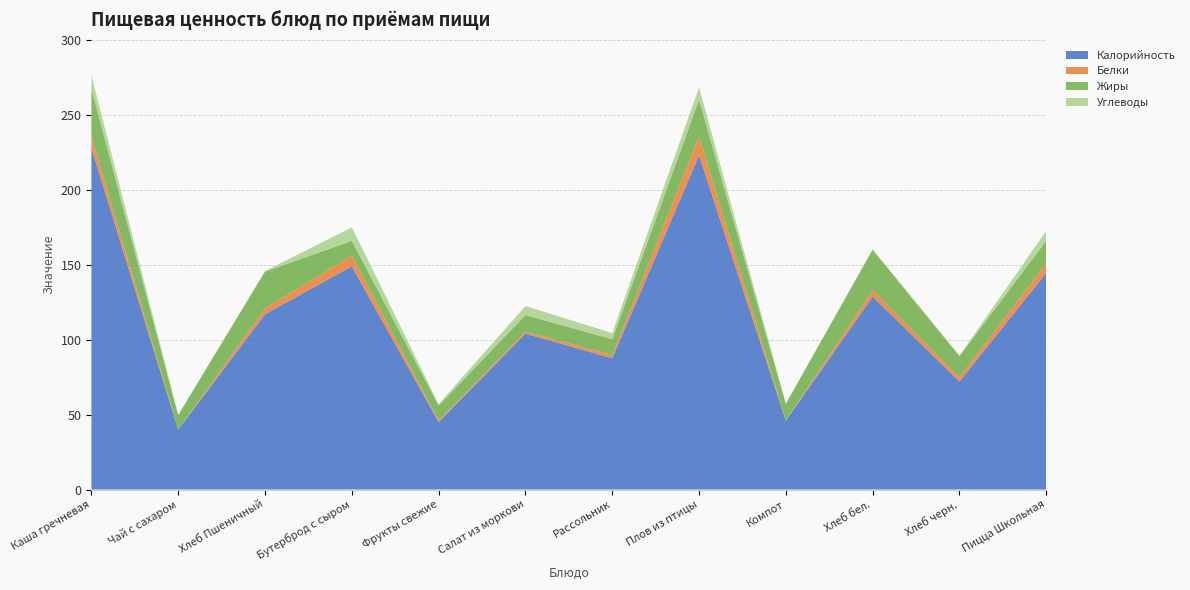

Reading left to right, extract all data points from this chart.

Калорийность: 228.0	40.0	117.0	149.0	45.0	104.0	87.6	223.0	46.0	128.7	72.1	144.6
Белки: 7.5	0.1	3.8	6.9	1.0	1.2	2.1	12.3	0.1	4.2	2.8	6.2
Жиры: 32.0	9.5	24.6	10.0	10.0	11.2	10.6	24.8	11.1	27.1	14.0	15.2
Углеводы: 8.7	0.3	0.4	9.0	1.0	6.0	4.1	8.2	0.1	0.4	0.5	6.5